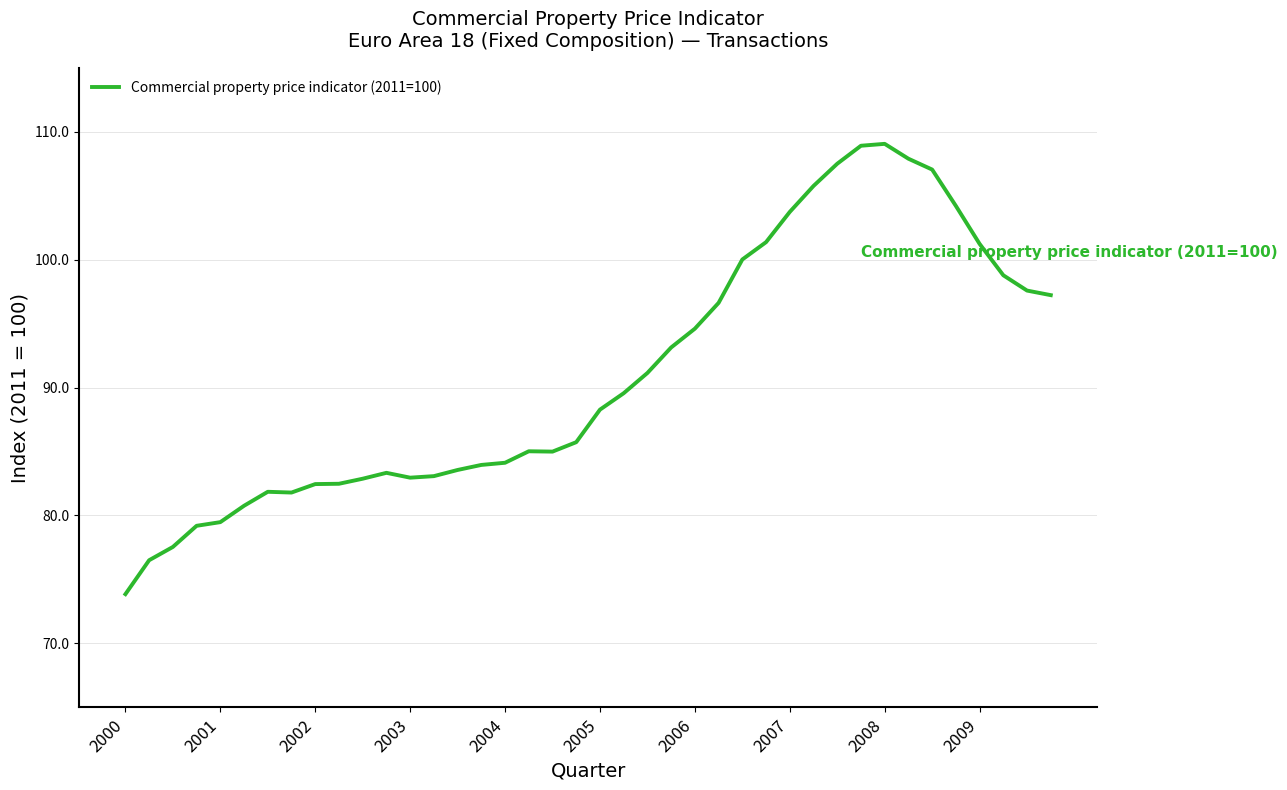

What is the greatest value displayed?

109.1